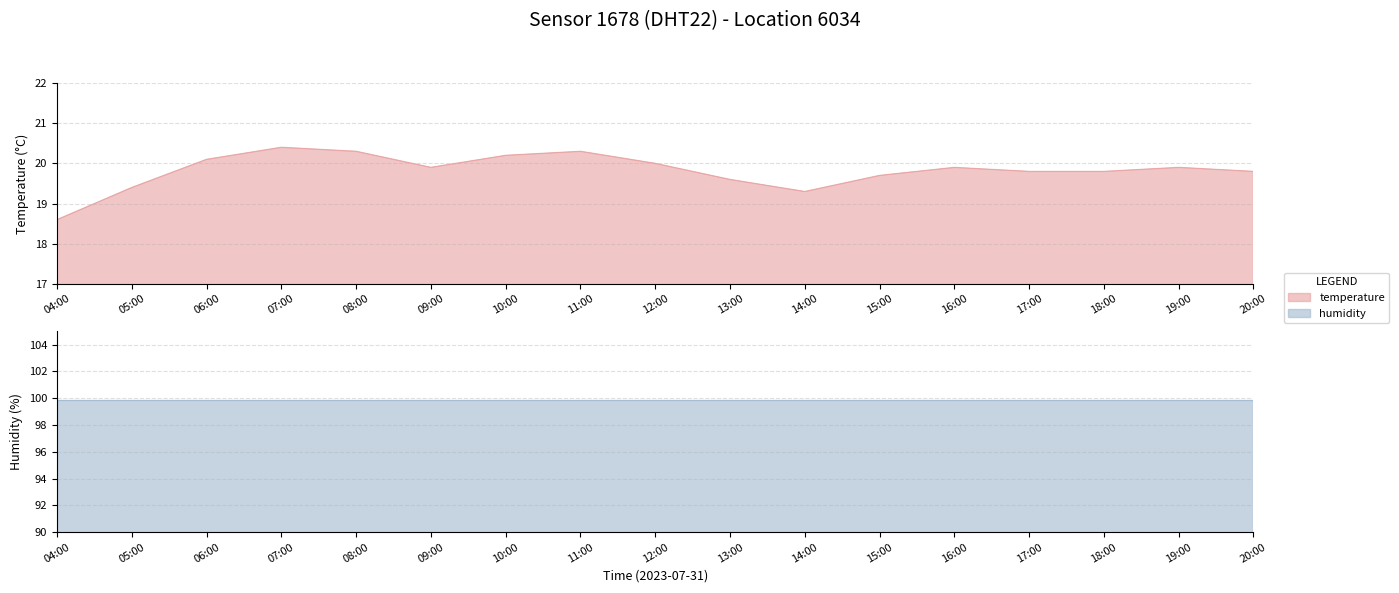

How many data points are above 19?

16